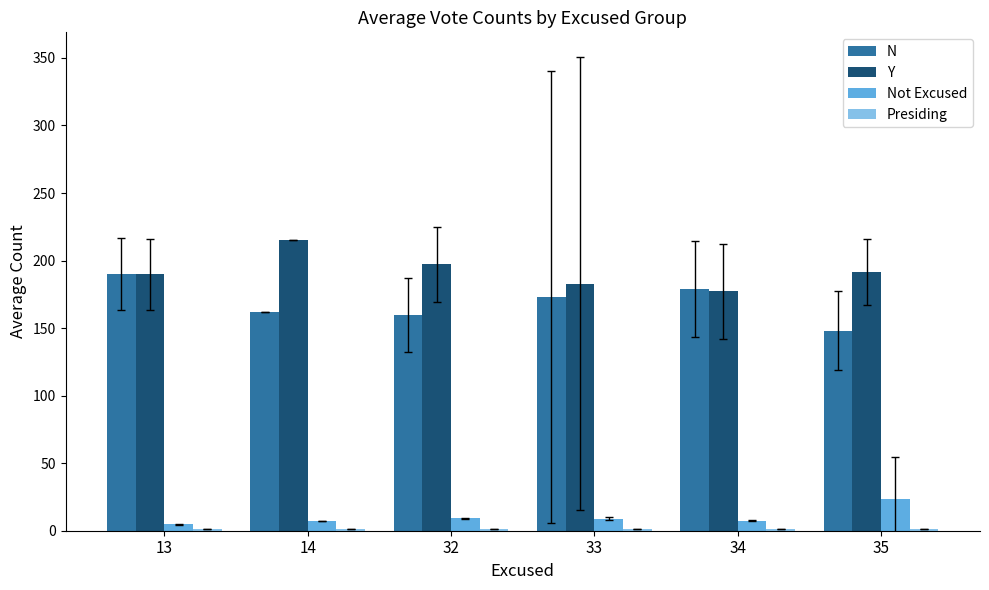

What is the maximum value for Y?

215.0